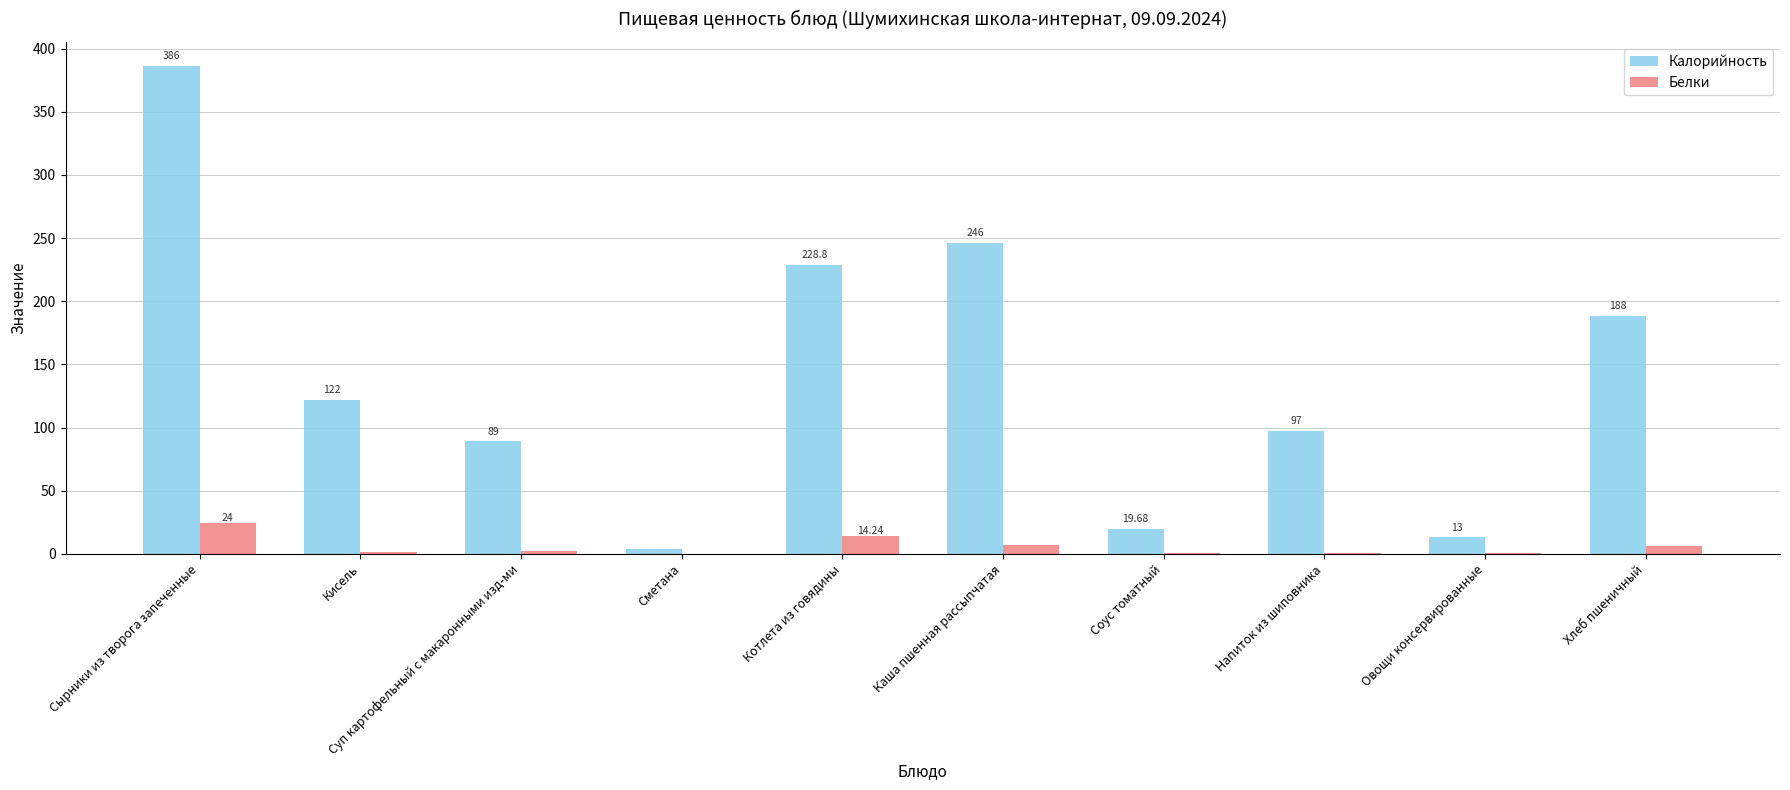

Count the number of categories in the chart.

10